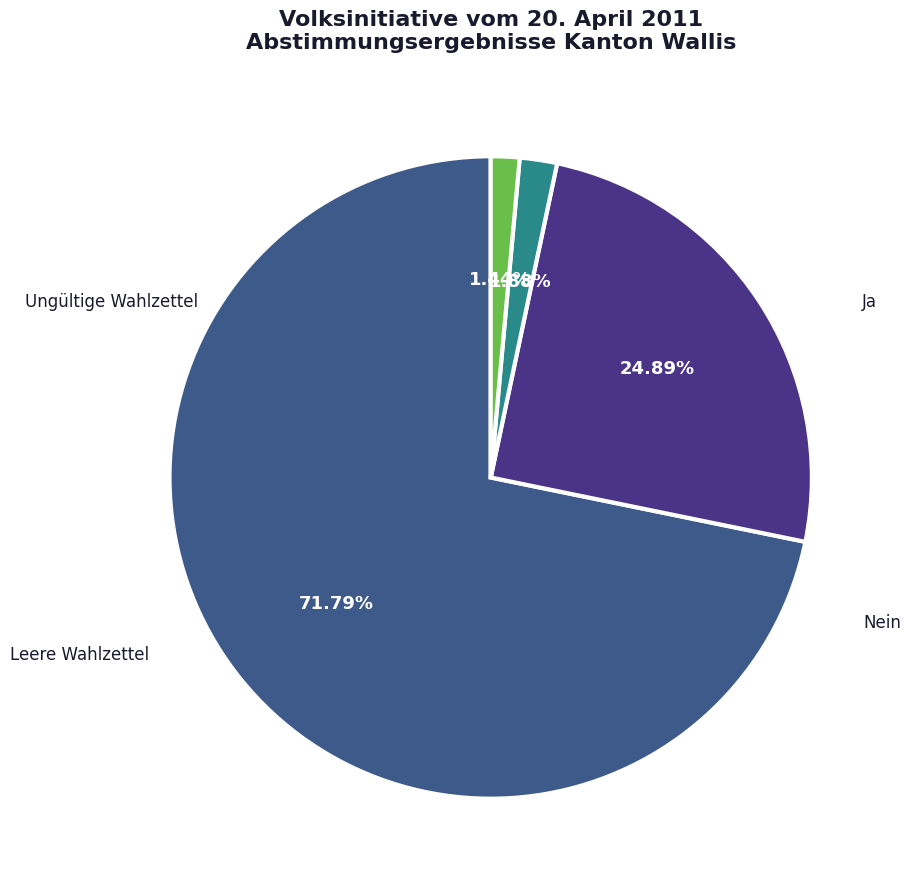

Is there a majority slice in this chart?

Yes